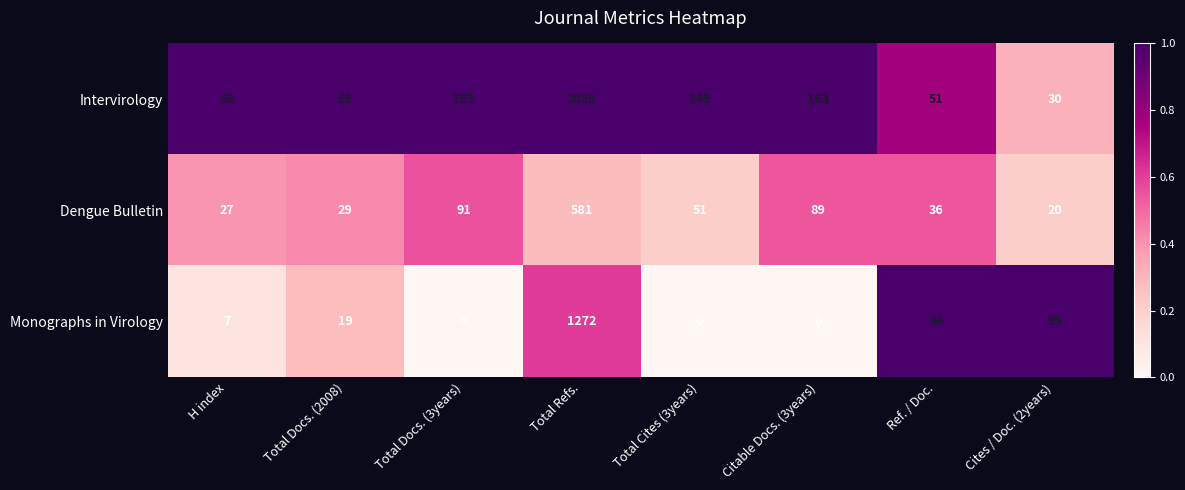

Which category has the highest value across all series?

Total Refs.